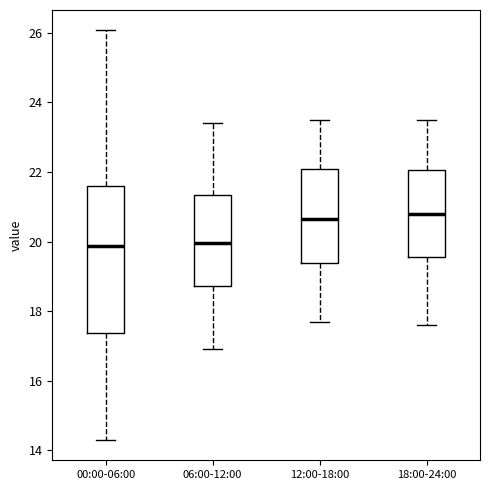

Which box is the tallest, from its lower edge to its upper edge?

00:00-06:00